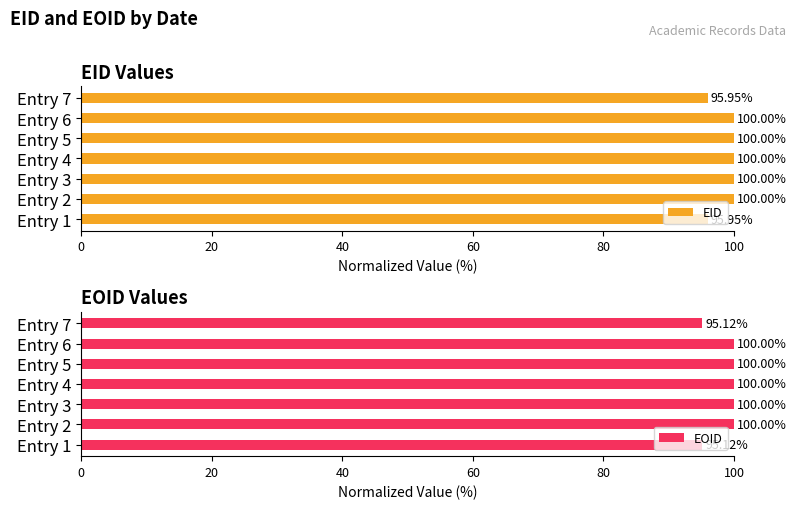

What is the sum of all EID values?

691.9